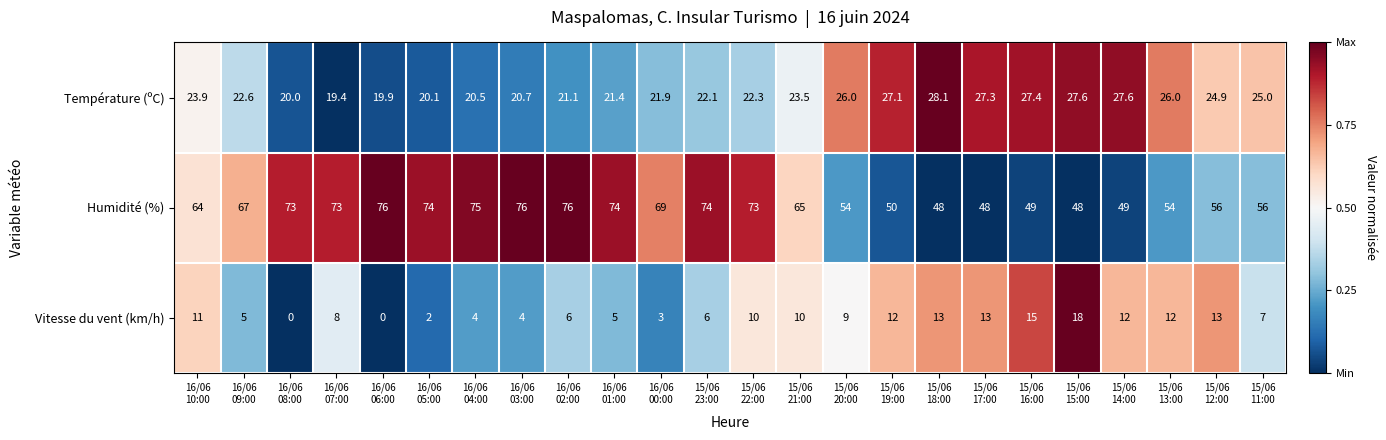

What is the greatest value displayed?

76.0